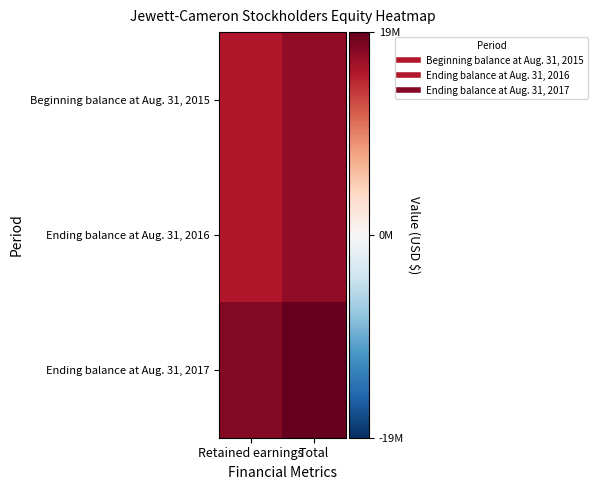

What is the greatest value displayed?

19724371